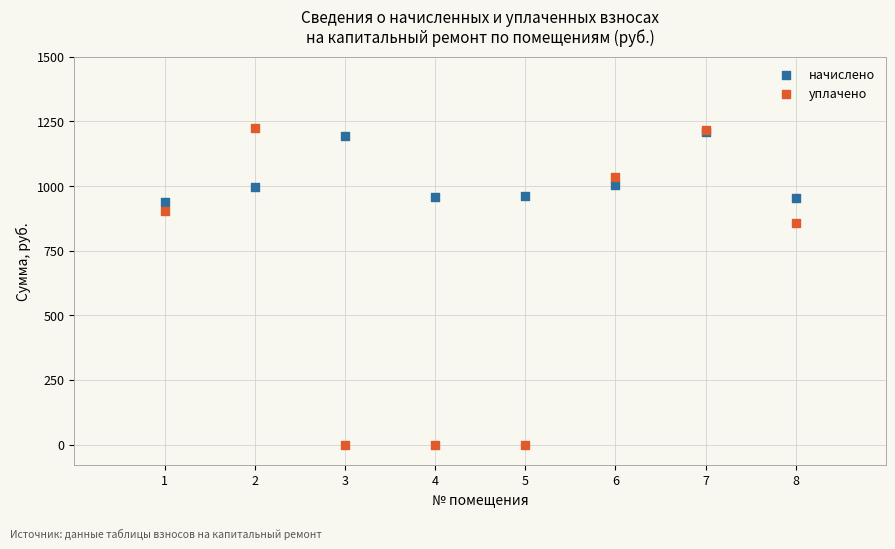

What are all the series names shown in the legend?

начислено, уплачено